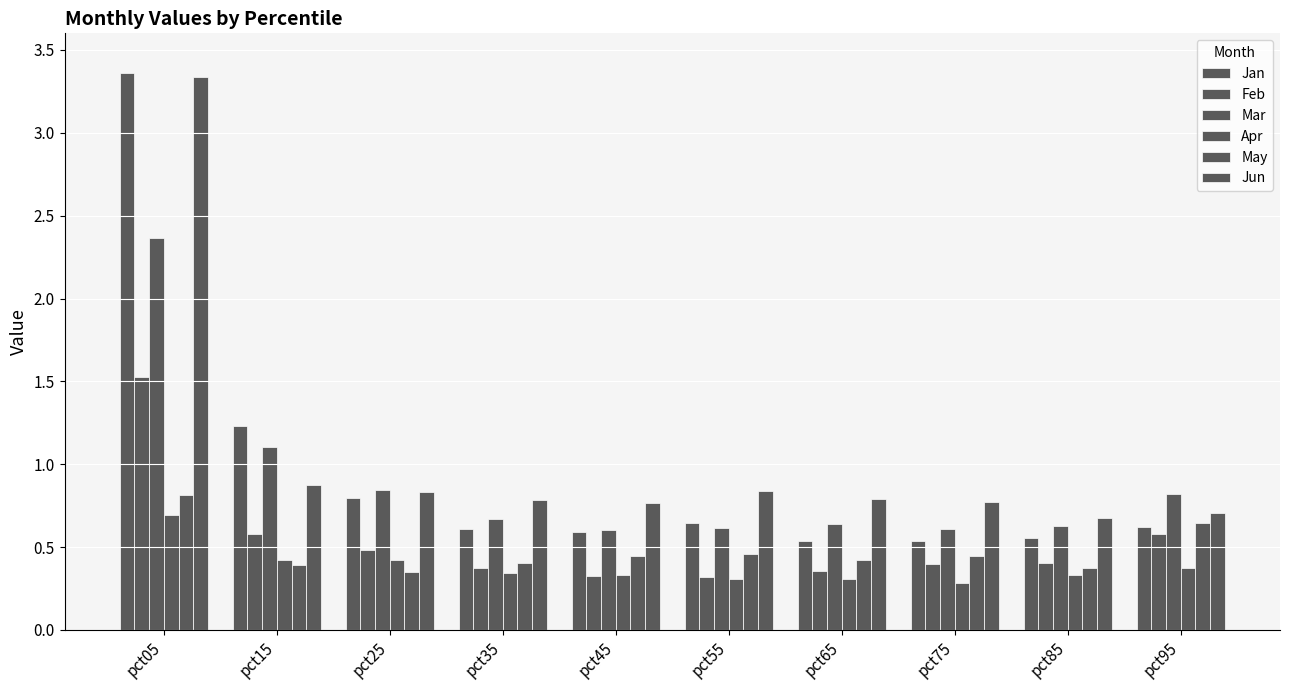

Is it true that Jun equals 0.8 at pct75?

True